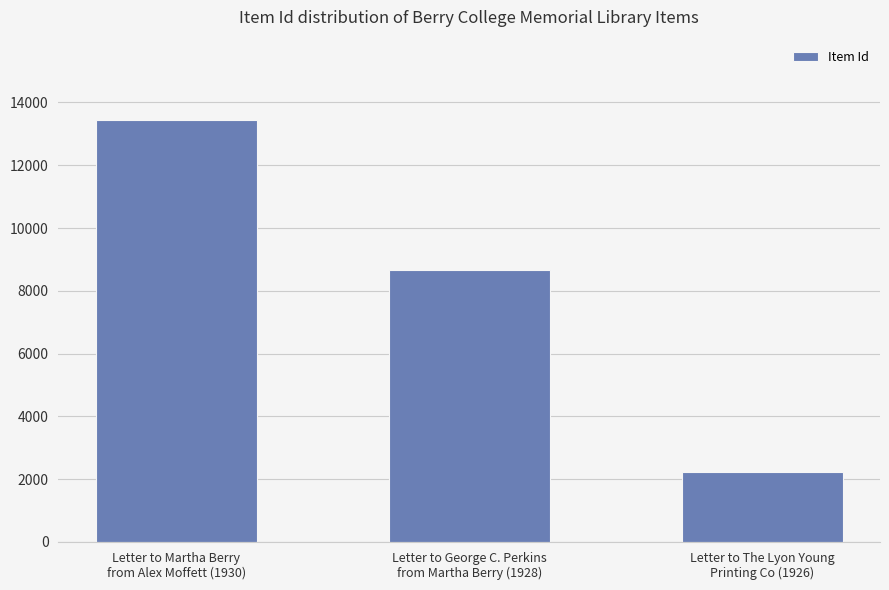

How many series are shown in this chart?

1